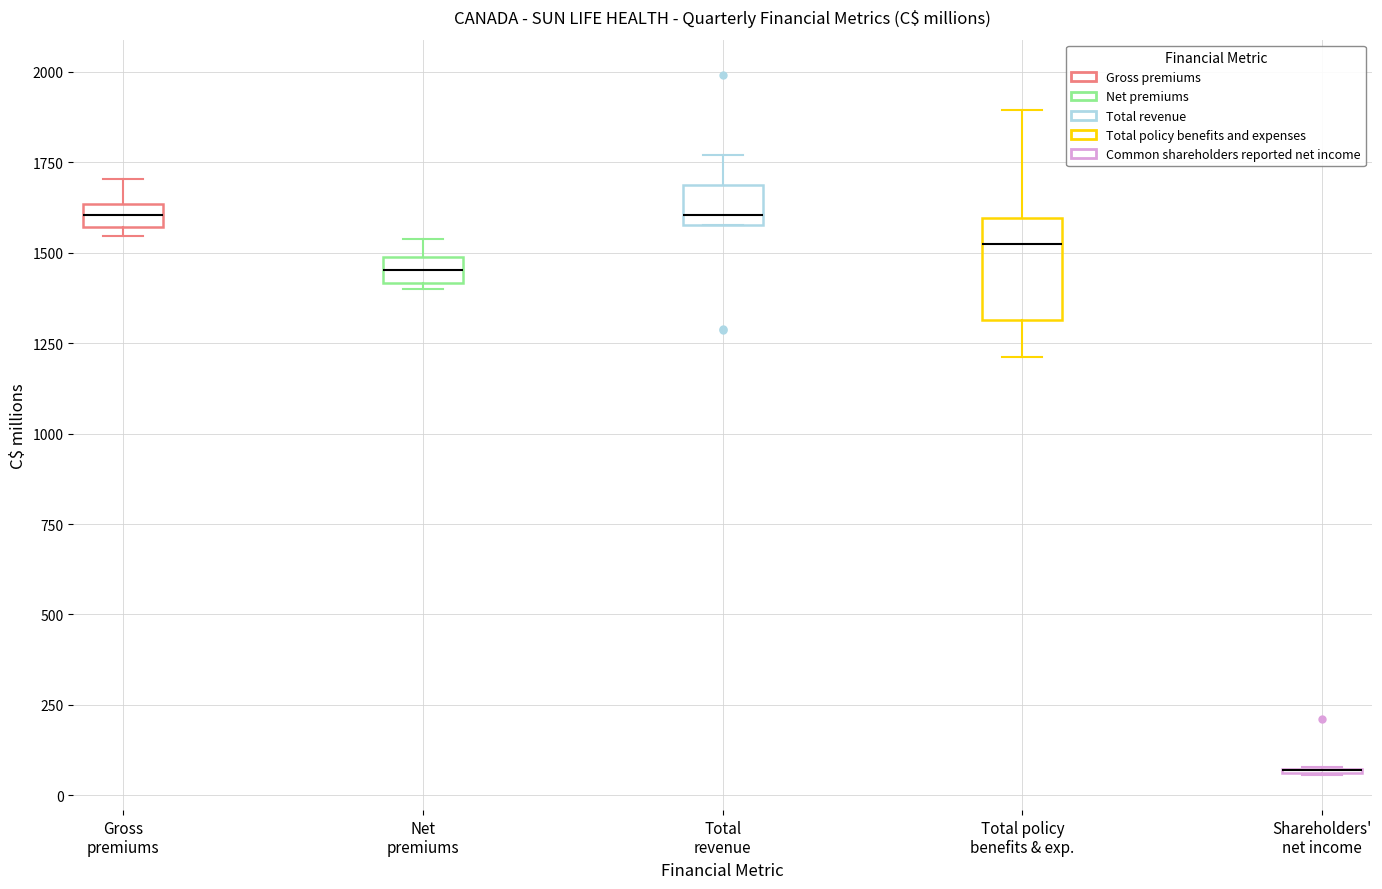

Where is the lower edge of the box for Net premiums on the y-axis? The values are not printed on the chart, so give them approximately, as read against the axis.

1400